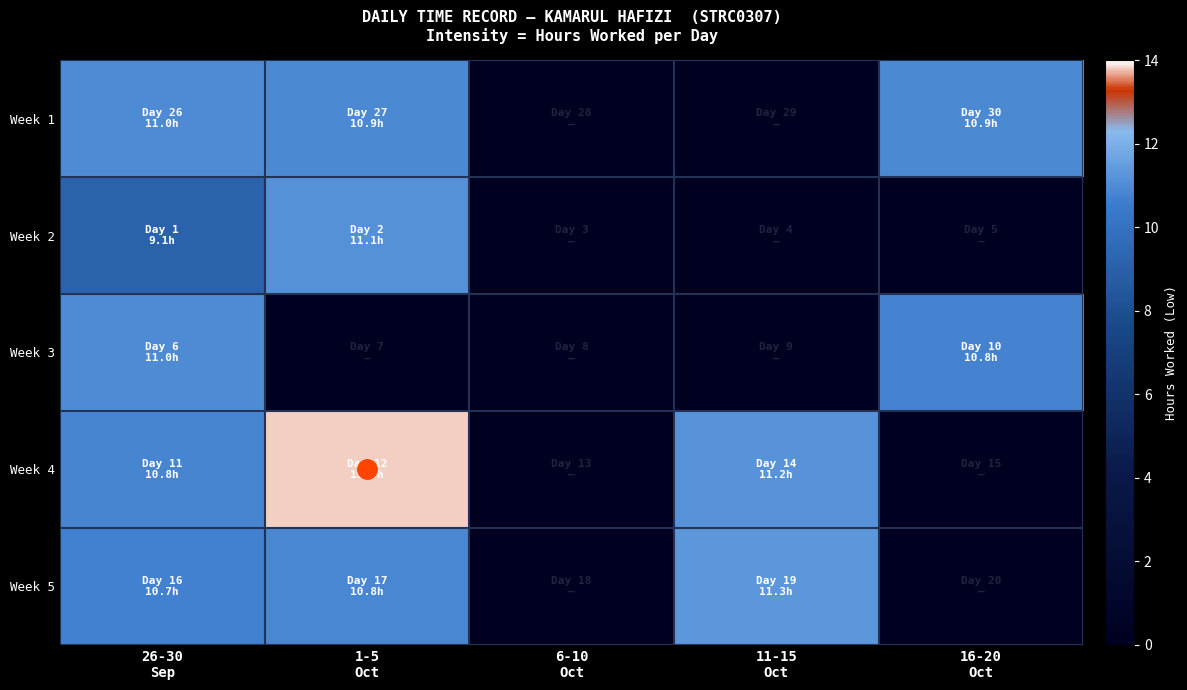

At which category is the sum across all series the highest?

26-30
Sep